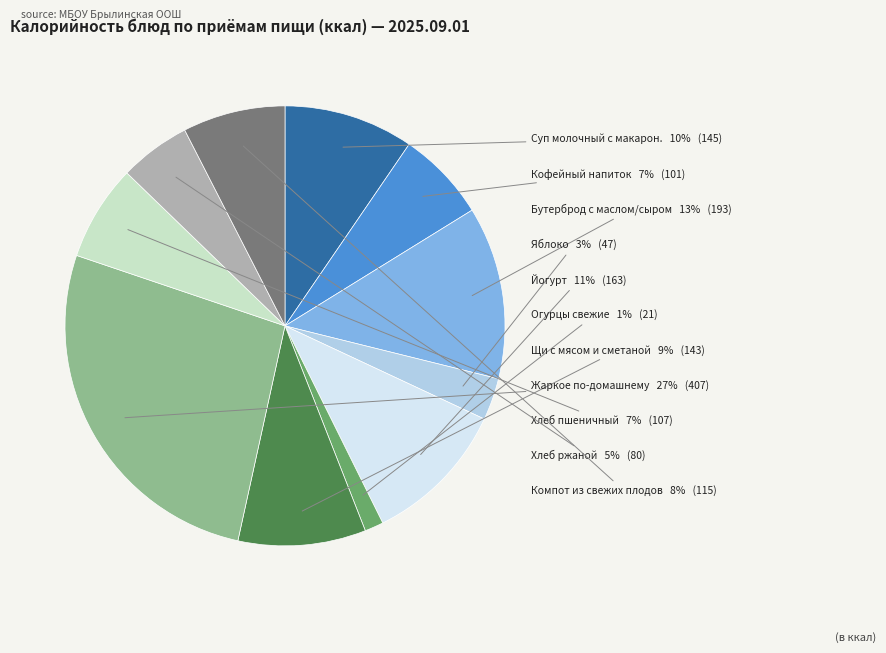

Does any single category account for the majority?

No